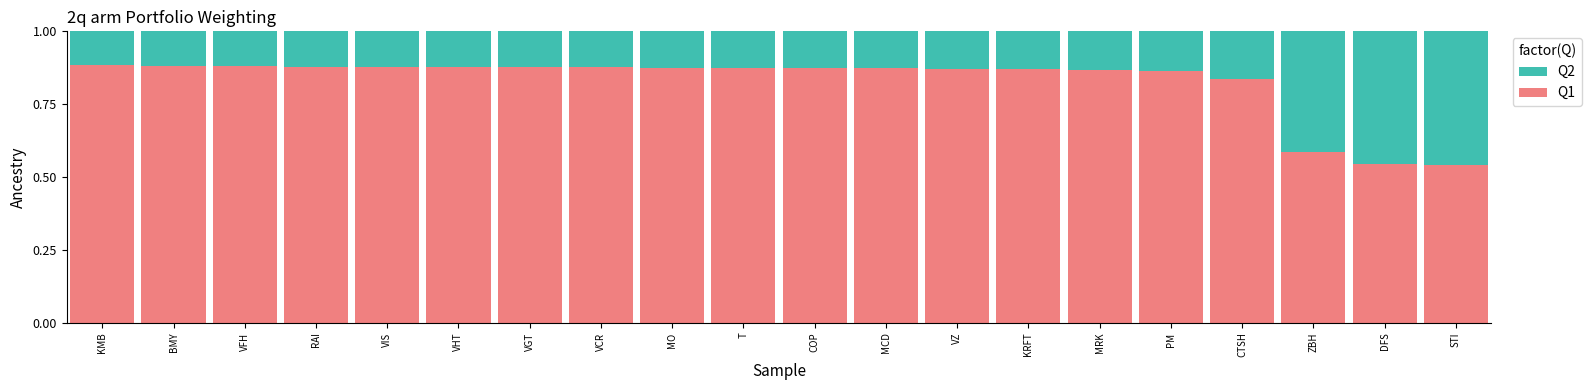

How many Q1 values are between 0 and 1?

20